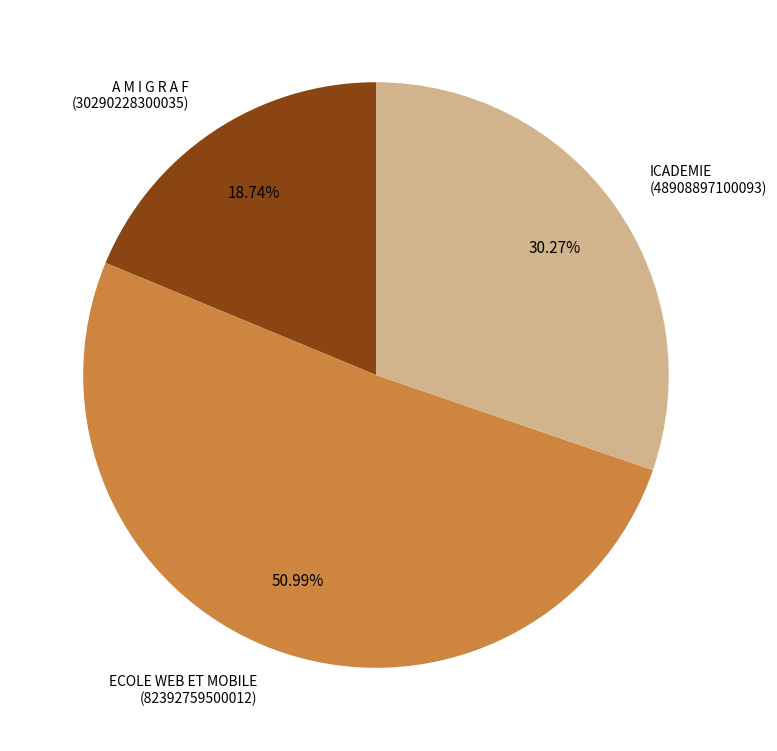

Rank the categories by value from lowest to highest.

A M I G R A F, ICADEMIE, ECOLE WEB ET MOBILE